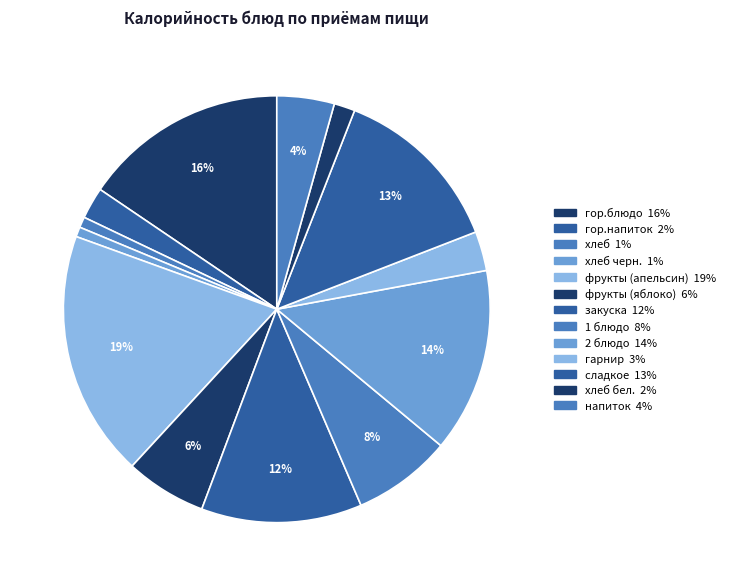

How many slices are in this pie chart?

13